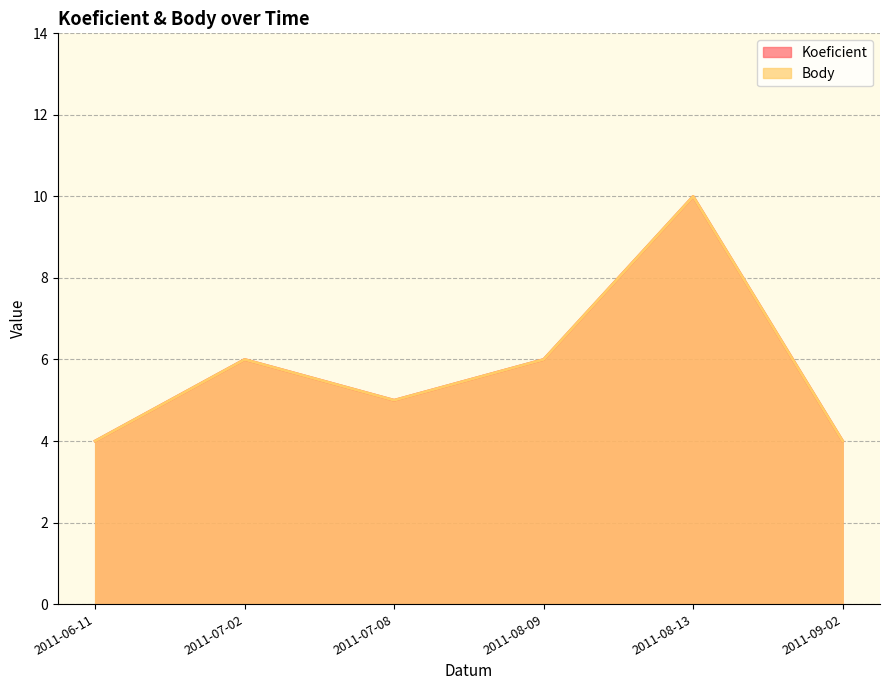

Reading left to right, list all the values displayed in this chart.

Koeficient: 2011-06-11=4	2011-07-02=6	2011-07-08=5	2011-08-09=6	2011-08-13=10	2011-09-02=4
Body: 2011-06-11=4	2011-07-02=6	2011-07-08=5	2011-08-09=6	2011-08-13=10	2011-09-02=4